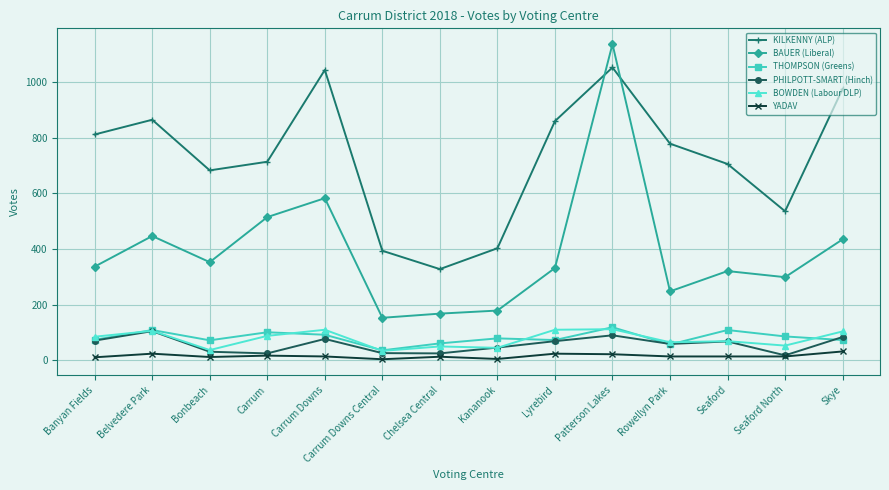

True or false: BAUER (Liberal) and THOMPSON (Greens) intersect in this chart.

False